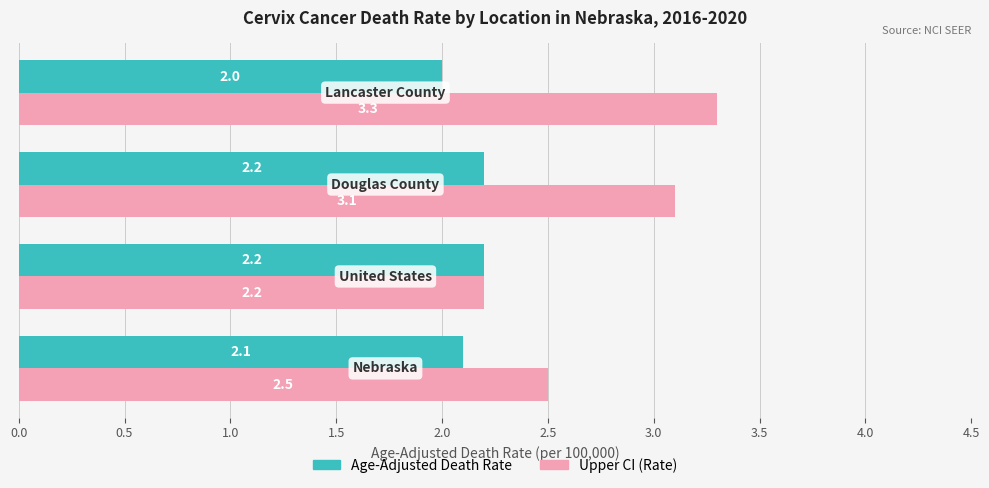

Which series has the largest range (max minus min)?

Upper CI (Rate)